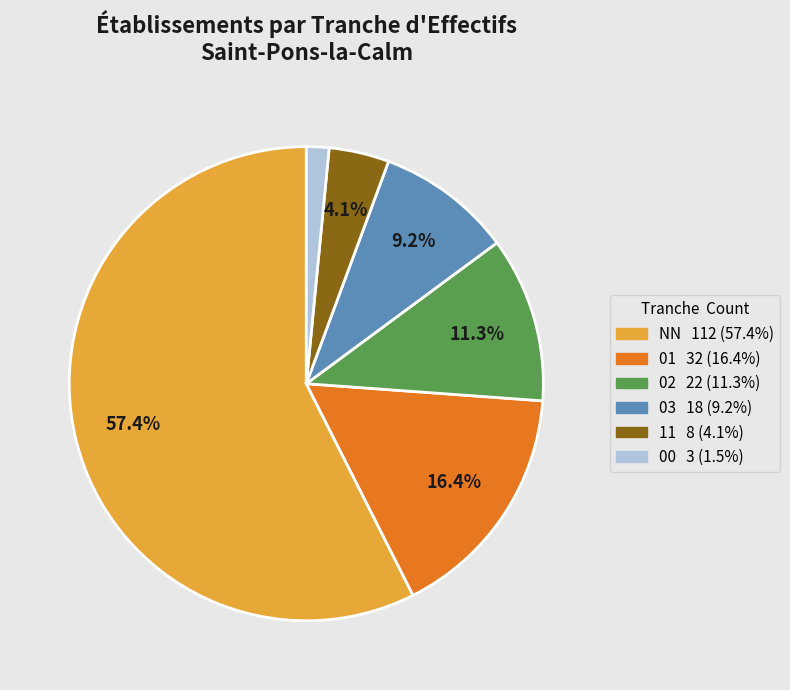

Does NN account for over 50% of the chart?

Yes